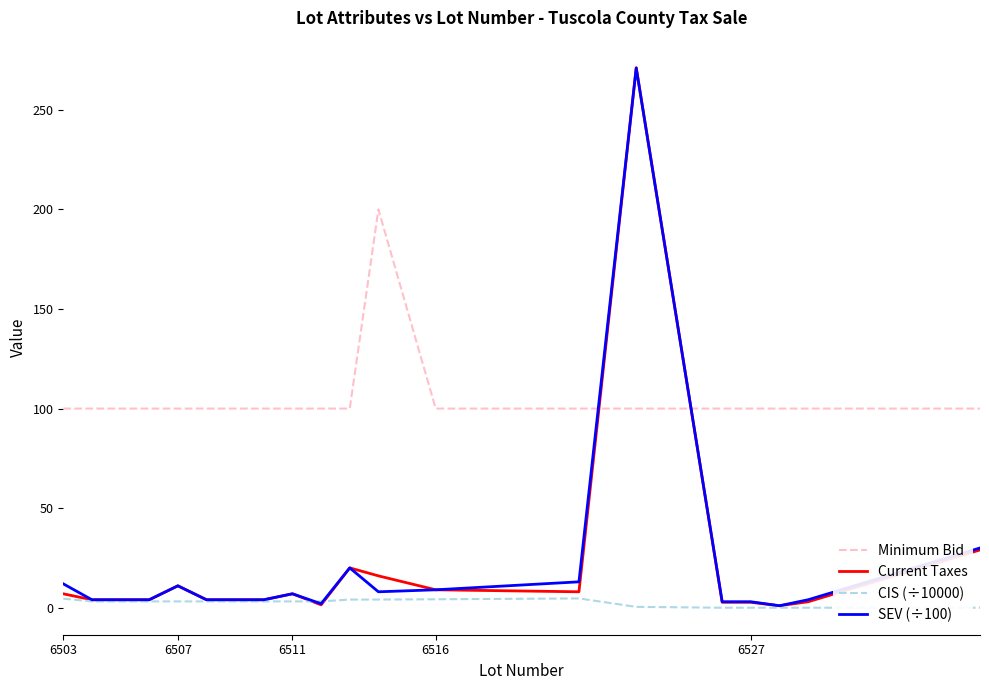

Which series has the largest total across all categories?

Minimum Bid